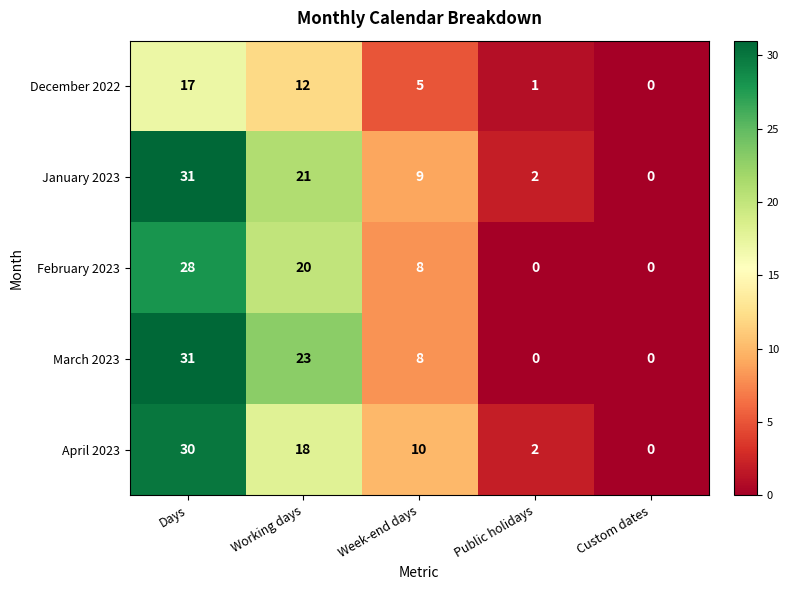

What is the average value of the January 2023 series?

13